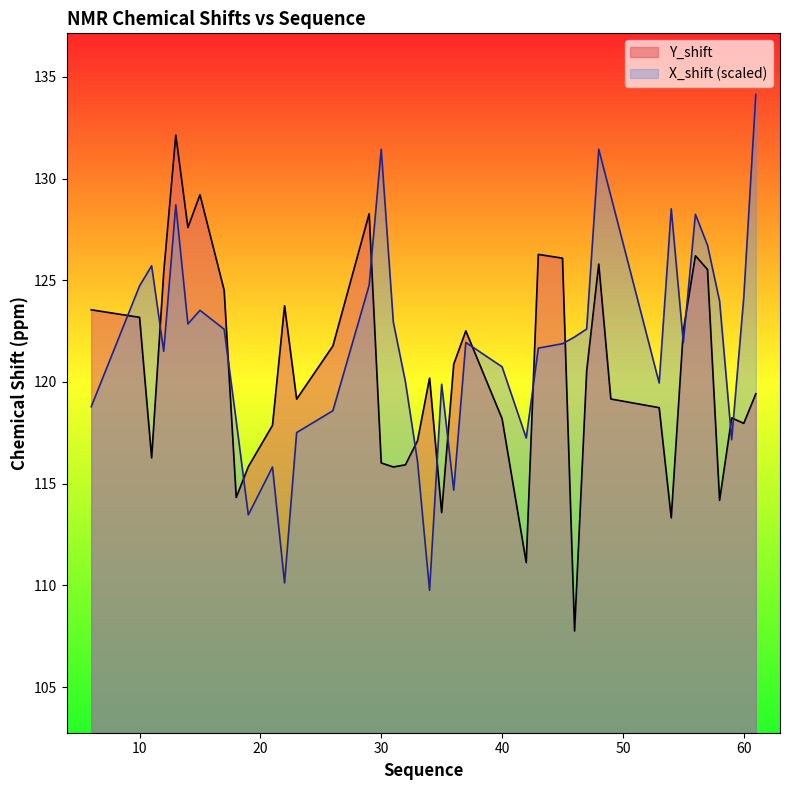

At which category does the chart reach its peak across all series?

61